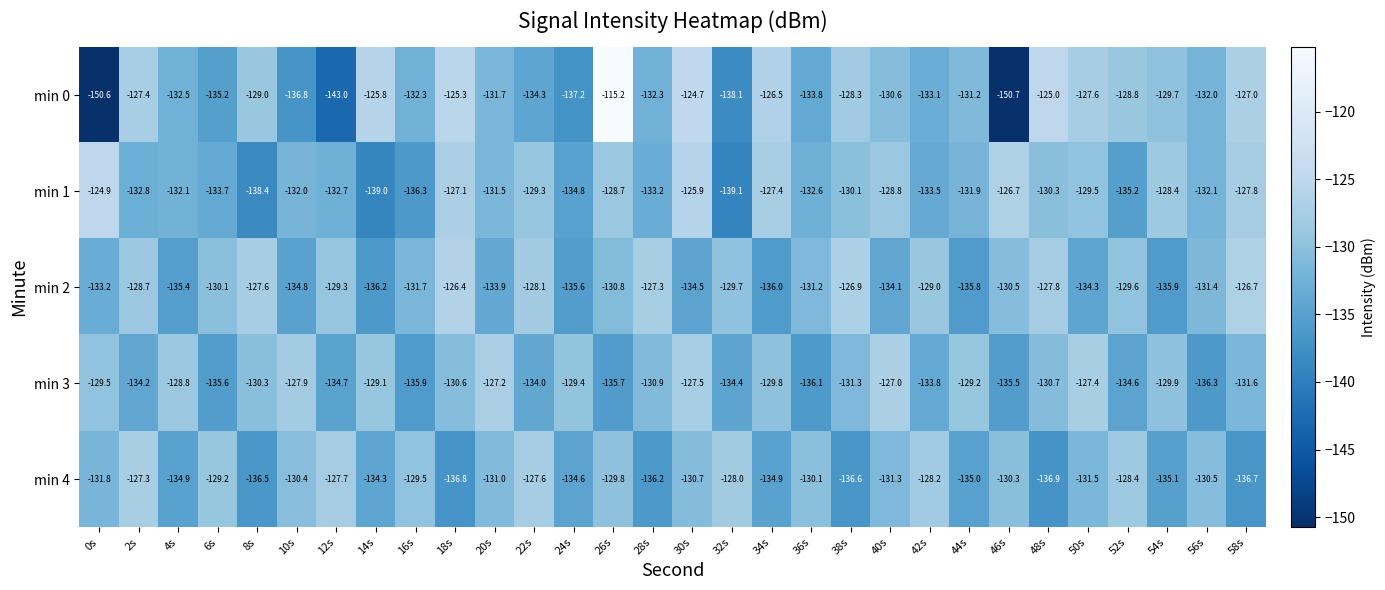

The value of min 3 at 24s is -186.4. True or false?

False